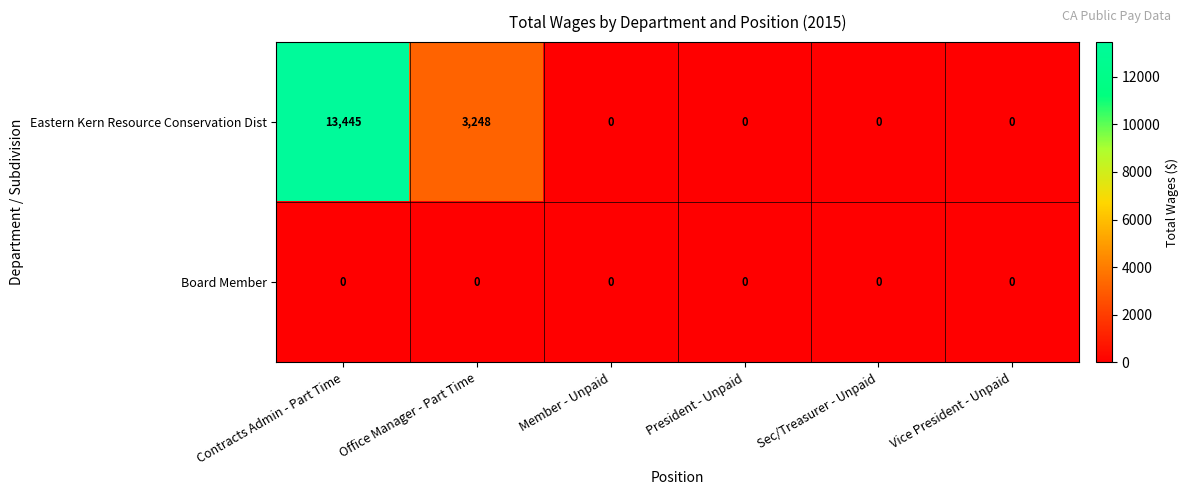

How many data points does each series have?

6